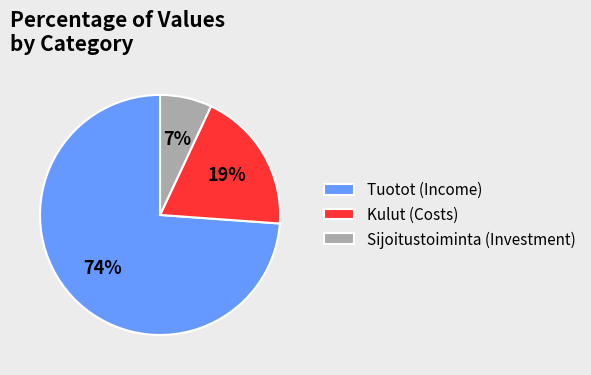

Is it true that Tuotot (Income) is 74% of the pie?

True